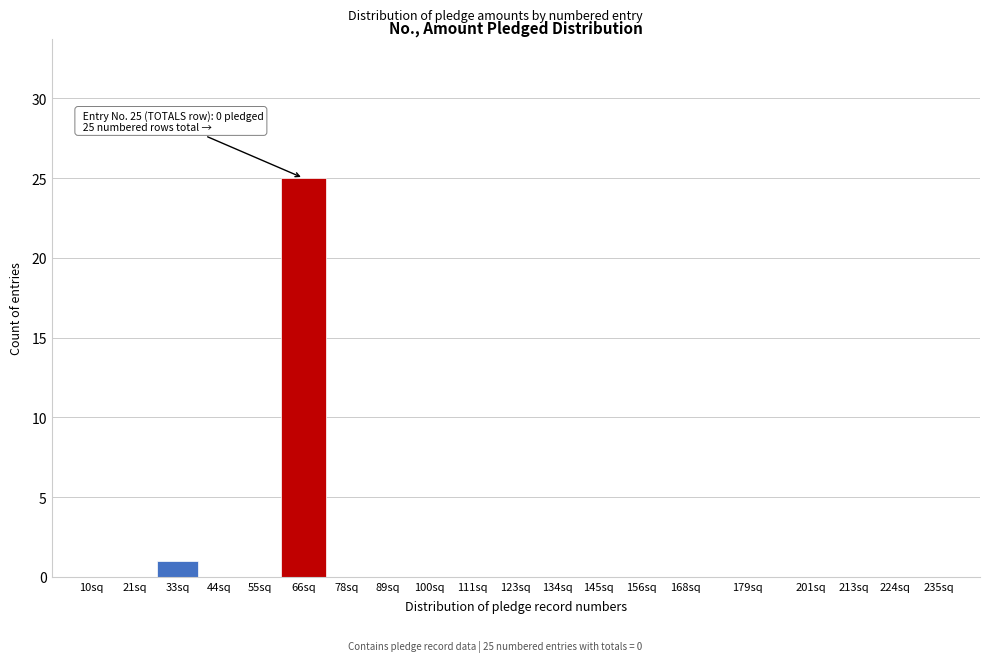

Reading left to right, what are all the values shown in this chart?

10sq=0	21sq=0	33sq=1	44sq=0	55sq=0	66sq=25	78sq=0	89sq=0	100sq=0	111sq=0	123sq=0	134sq=0	145sq=0	156sq=0	168sq=0	179sq=0	201sq=0	213sq=0	224sq=0	235sq=0